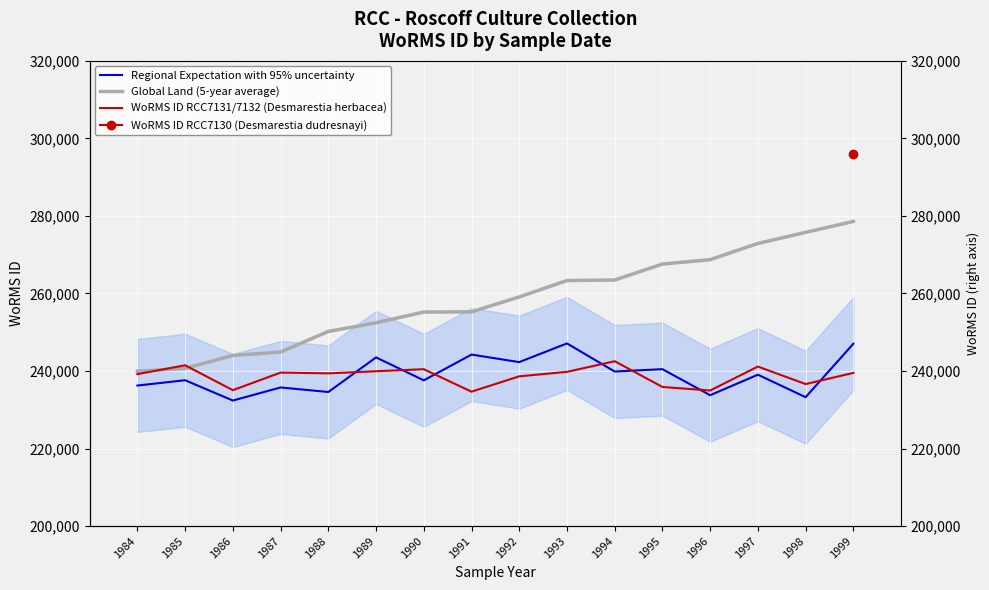

In Regional Expectation with 95% uncertainty, how many points are lower than both neighbors (excluding endpoints)?

7